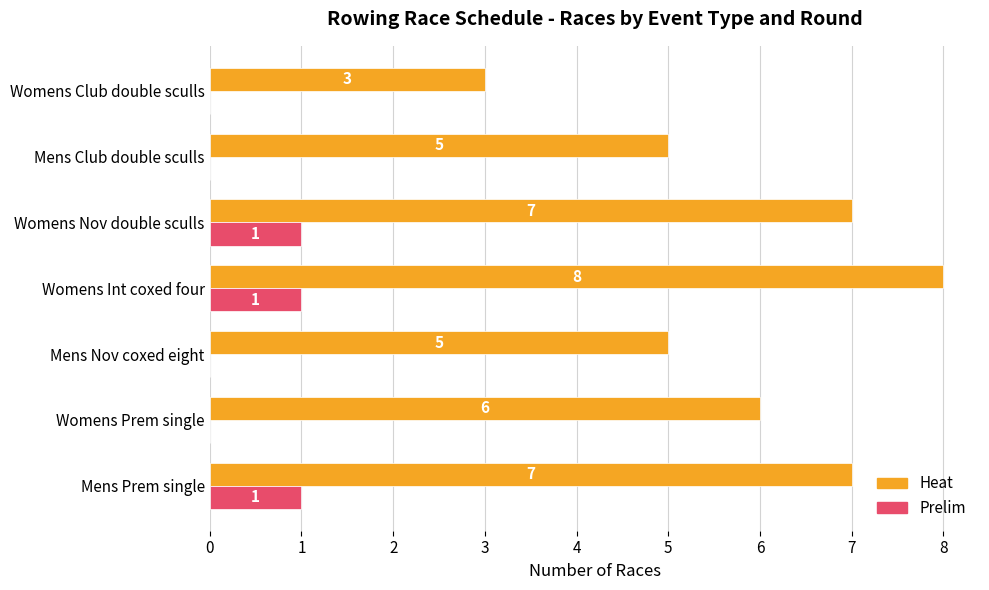

Which category has the highest value across all series?

Womens Int coxed four